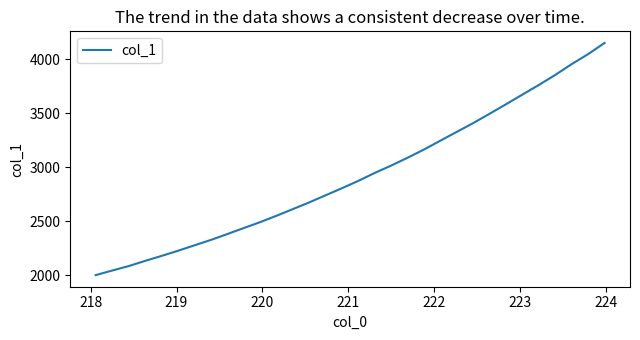

What is the difference between the maximum and minimum values?

2151.9